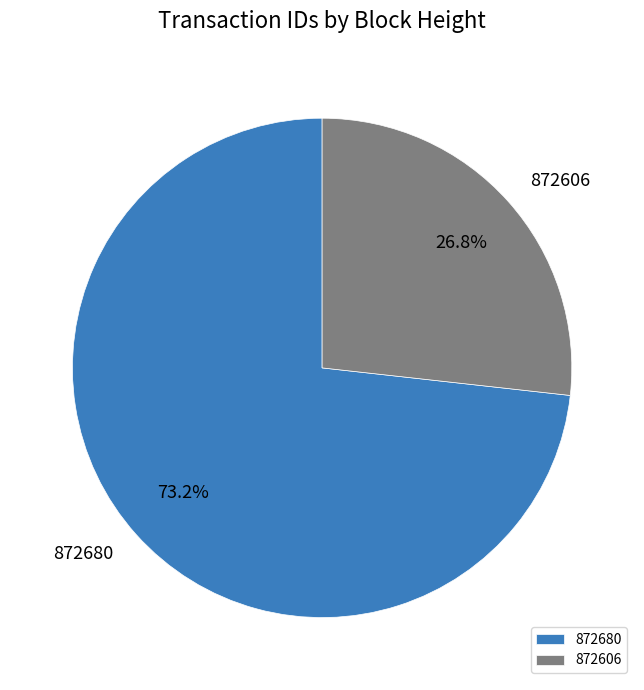

Which slice is the largest?

872680